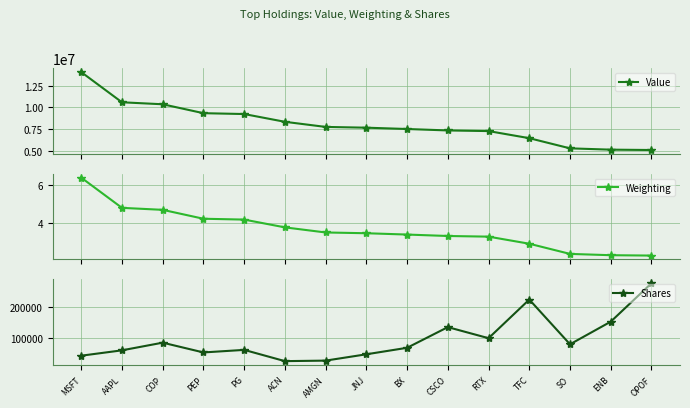

Reading left to right, extract all data points from this chart.

Value: 14099501.0	10603036.0	10373003.0	9340719.0	9241836.0	8342029.0	7749426.0	7661343.0	7508371.0	7342057.0	7267531.0	6445976.0	5267626.0	5117168.0	5076265.0
Weighting: 6.4	4.8	4.7	4.2	4.2	3.8	3.5	3.5	3.4	3.3	3.3	2.9	2.4	2.3	2.3
Shares: 44654.0	61930.0	86586.0	55127.0	63361.0	27163.0	28834.0	49190.0	70080.0	136571.0	100980.0	225305.0	81391.0	154178.0	277847.0